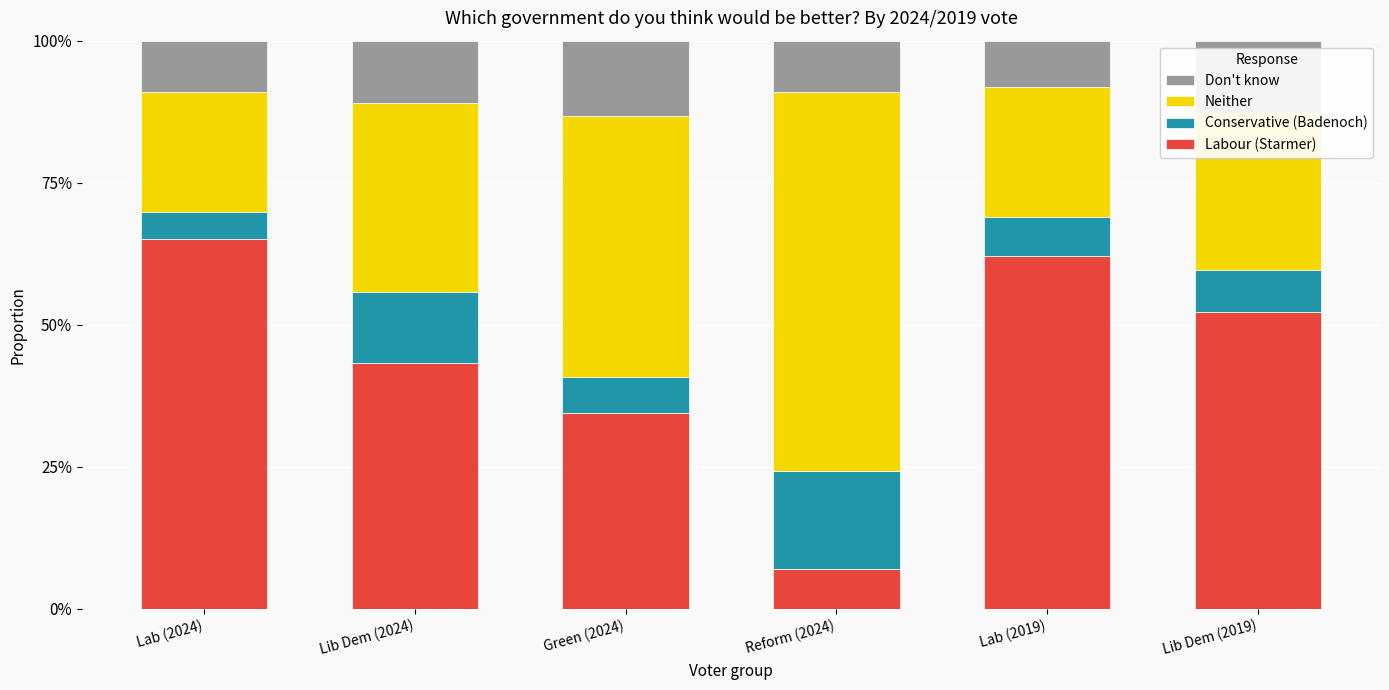

The Labour (Starmer) series shows 0.6 at Lab (2019). True or false?

True